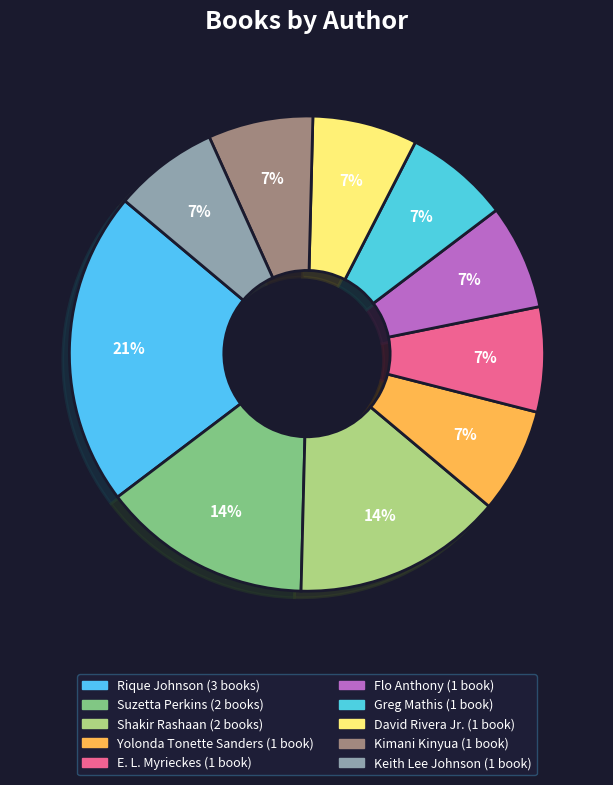

How many segments does this pie chart have?

10